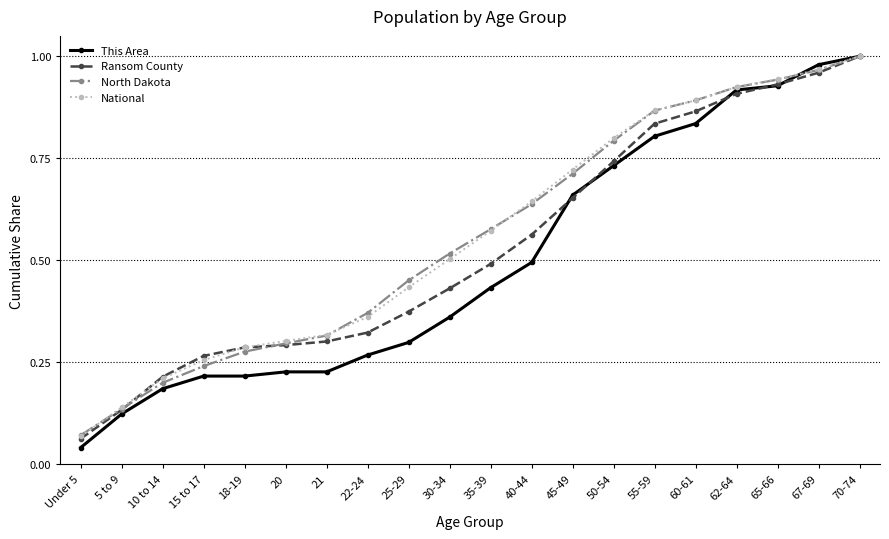

Is this an area chart (filled region under the line)?

No